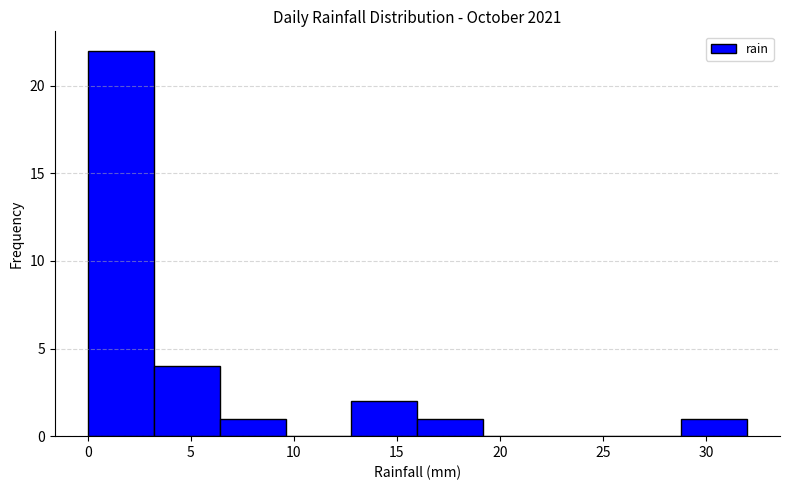

Reading left to right, transcribe this chart: for each bar, give the range it covers on the x-axis and its height. Neither the bar edges nor the heights are printed on the chart, so give them approximately, as read against the axes.

0.0 to 3.2: 22
3.2 to 6.4: 4
6.4 to 9.6: 1
9.6 to 12.8: 0
12.8 to 16.0: 2
16.0 to 19.2: 1
19.2 to 22.4: 0
22.4 to 25.6: 0
25.6 to 28.8: 0
28.8 to 32.0: 1